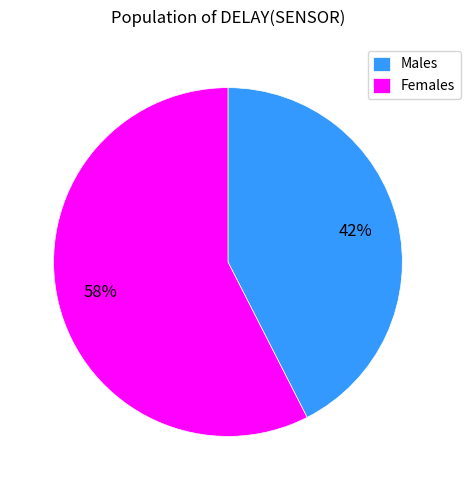

Is it true that Males is 53% of the pie?

False